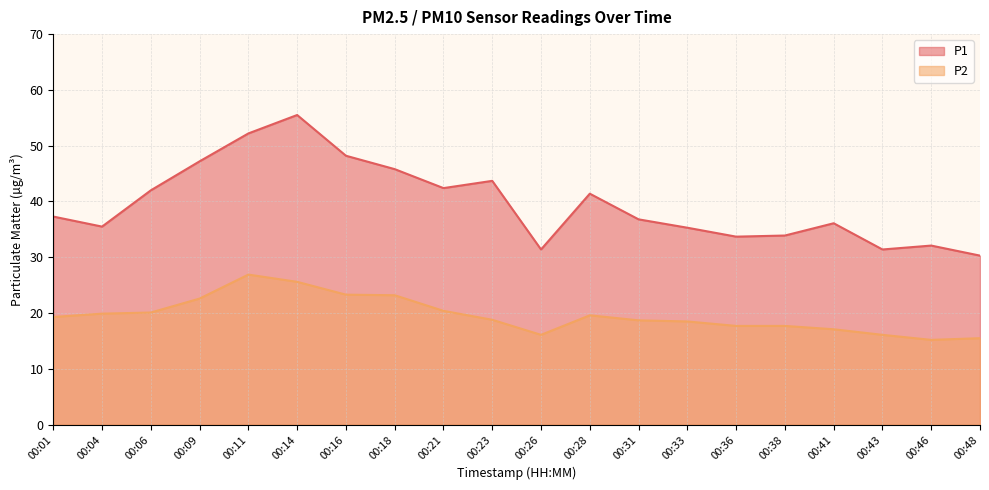

What are all the series names shown in the legend?

P1, P2